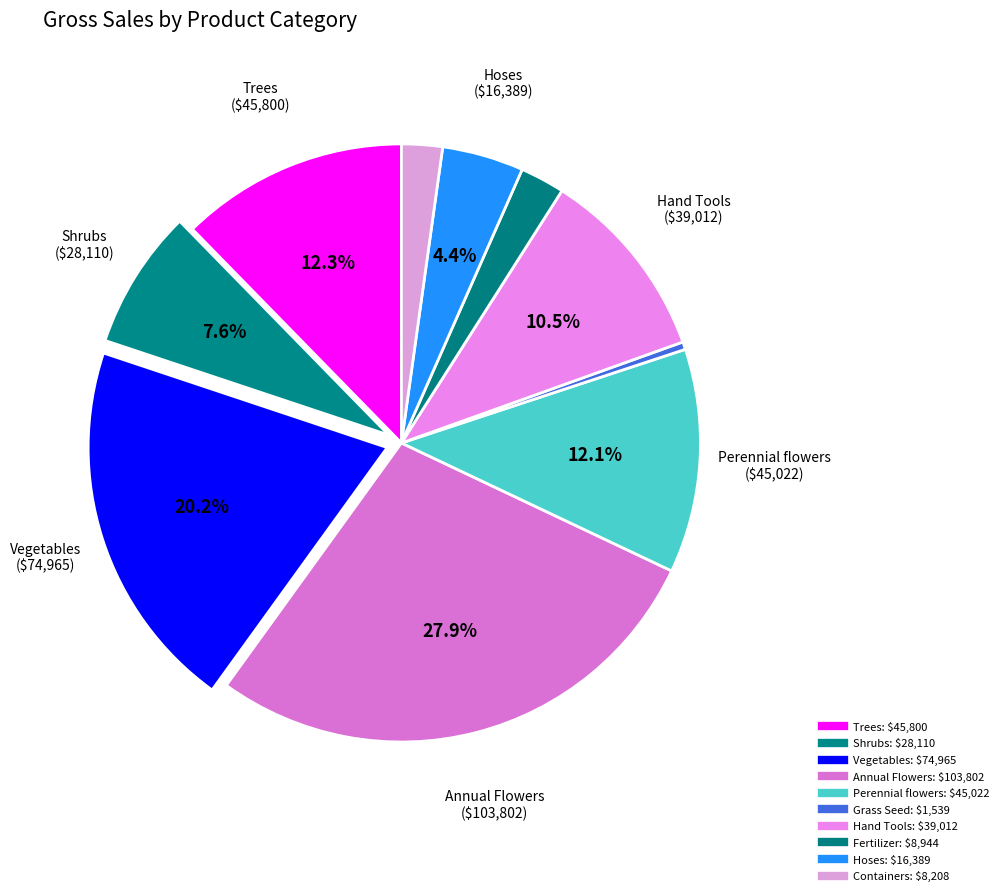

Count the number of slices in the pie.

10